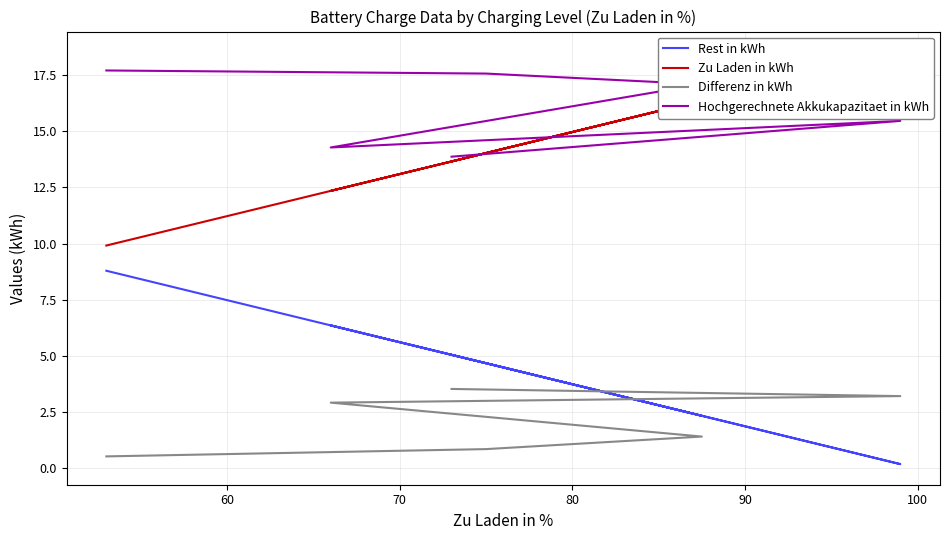

How many data points in Hochgerechnete Akkukapazitaet in kWh are above 17?

3